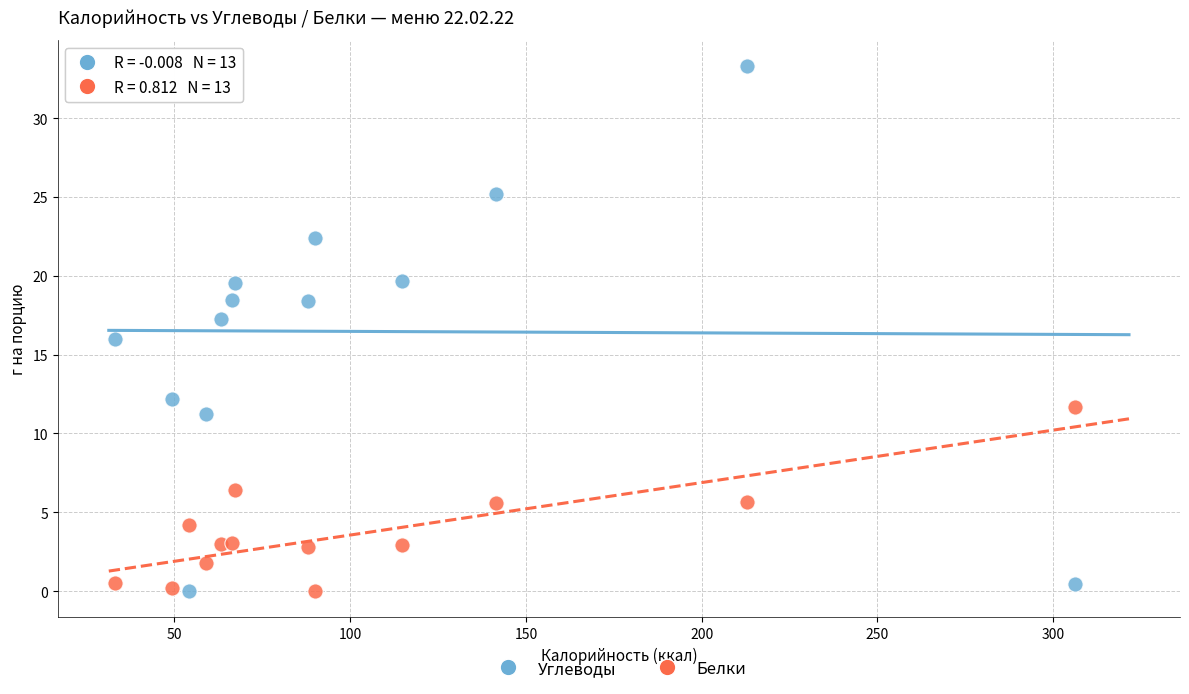

Which series reaches the maximum Y coordinate?

Углеводы